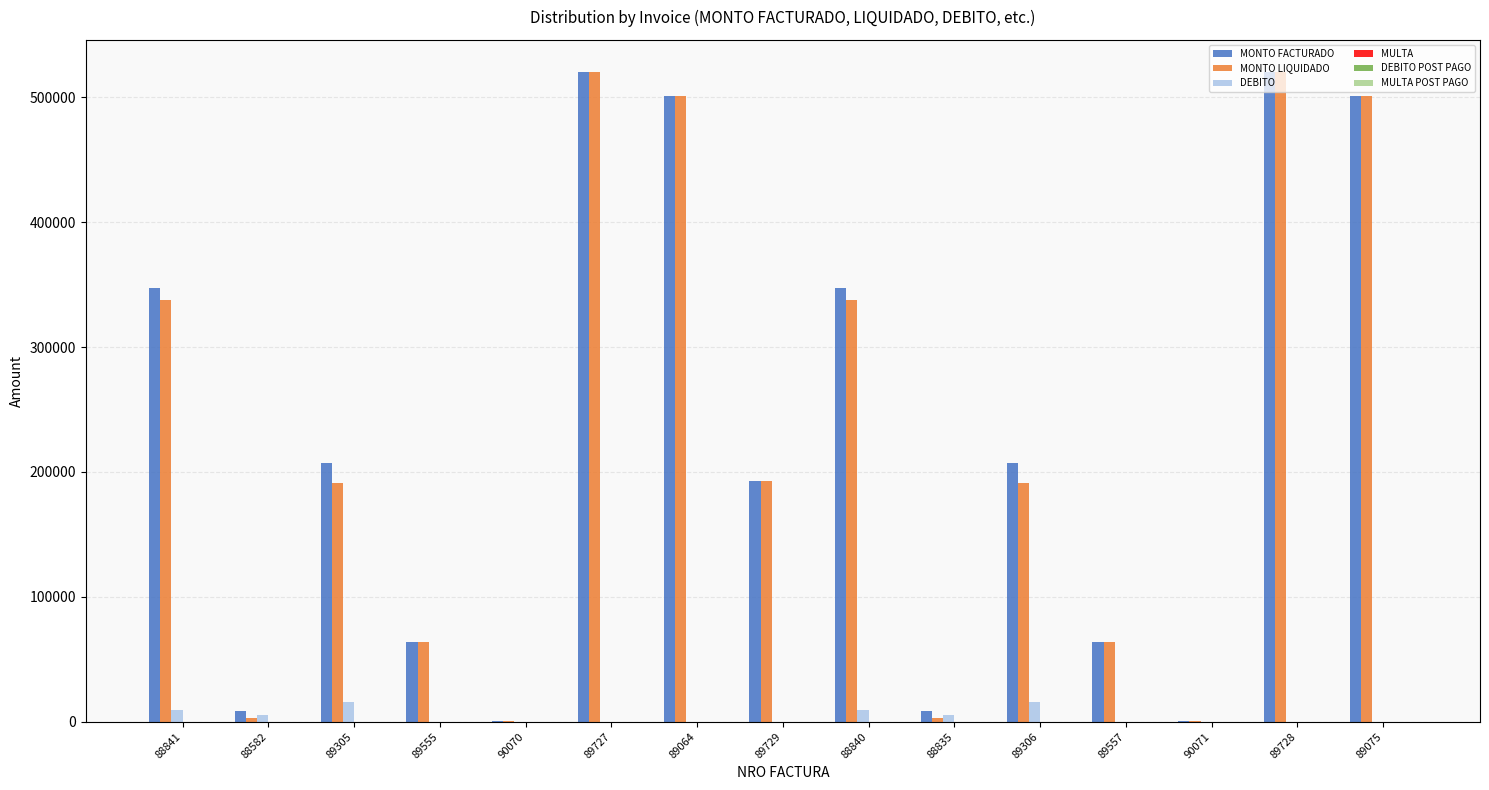

What is the total value across all series at 89555?

128000